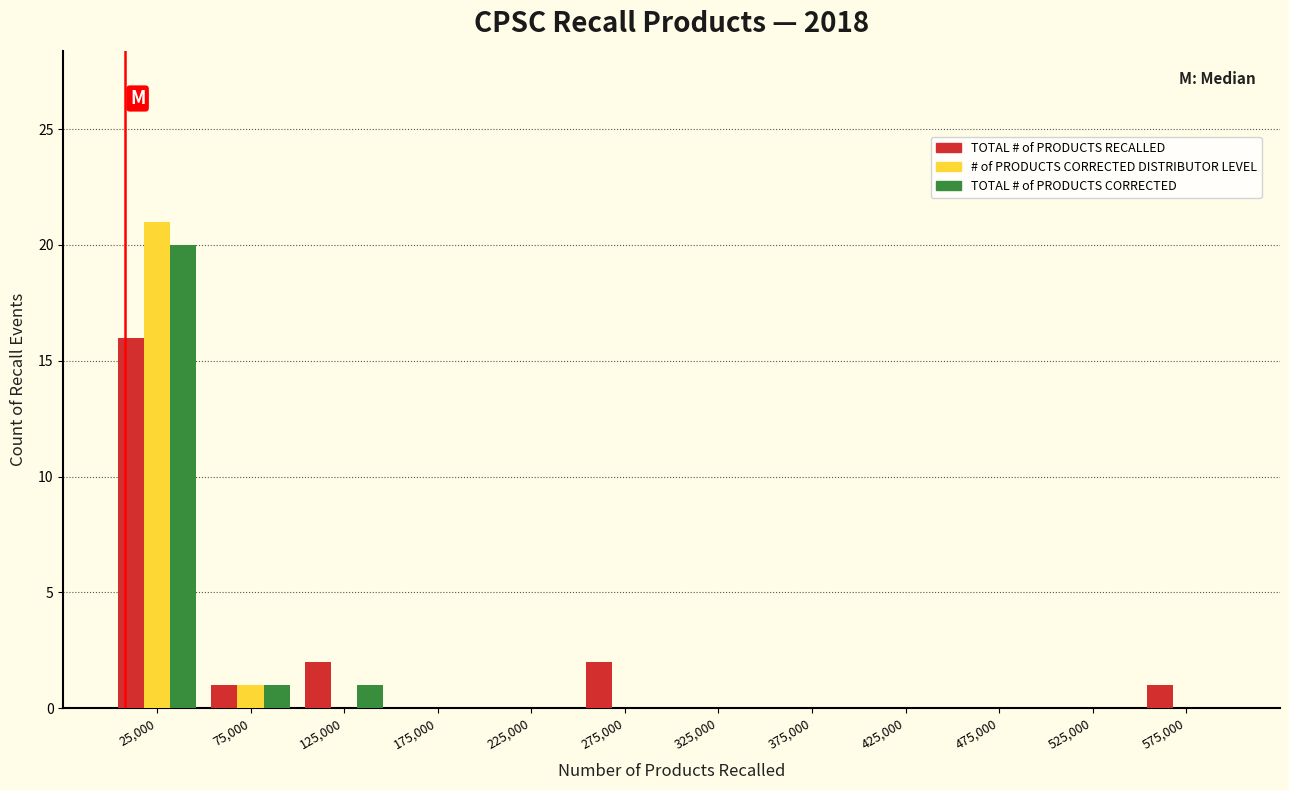

At which label is # of PRODUCTS CORRECTED DISTRIBUTOR LEVEL closest to 10?

75,000